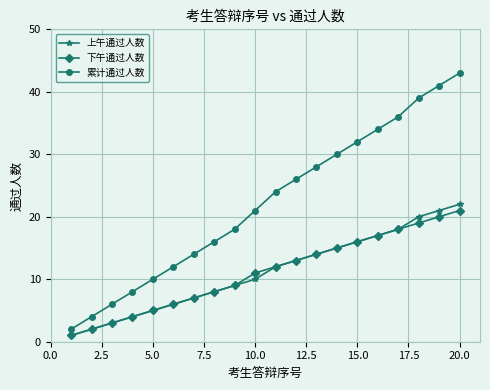

True or false: 上午通过人数 and 累计通过人数 intersect in this chart.

False